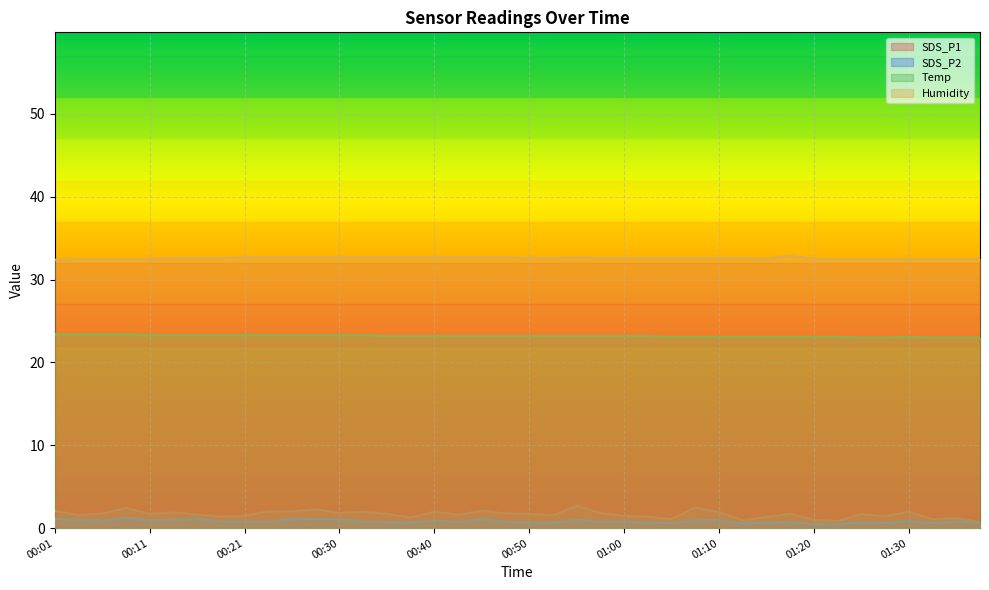

How many interior local peaks does the SDS_P1 series have?

12